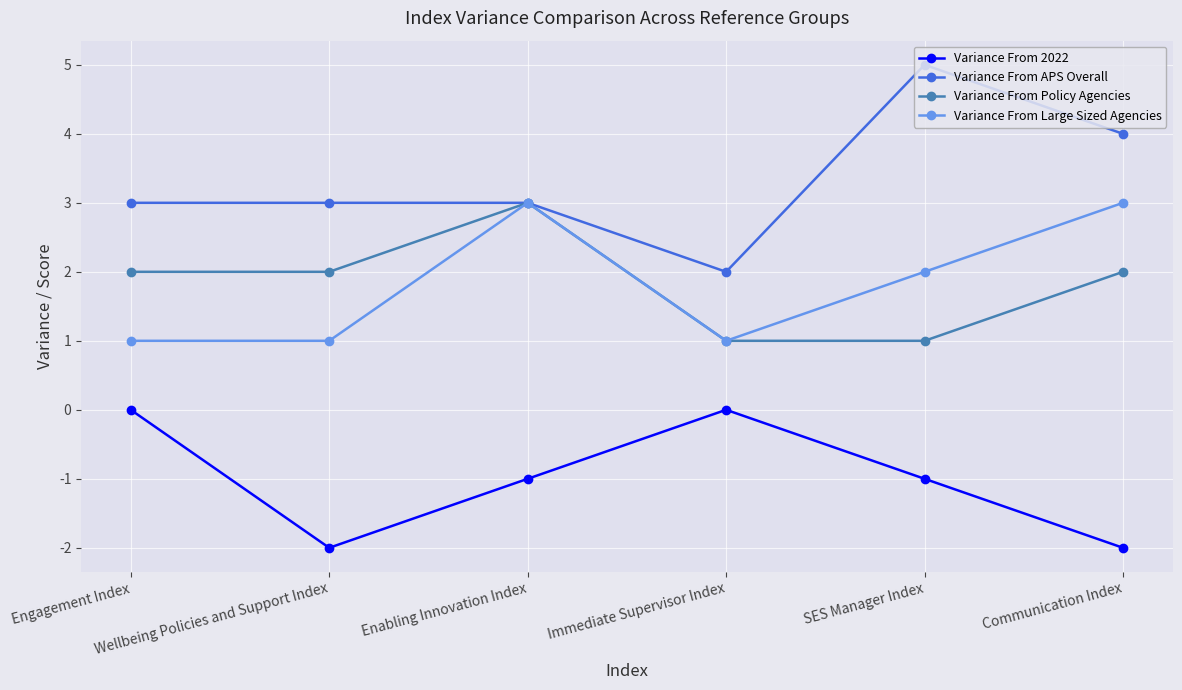

True or false: Variance From Policy Agencies and Variance From 2022 intersect in this chart.

False